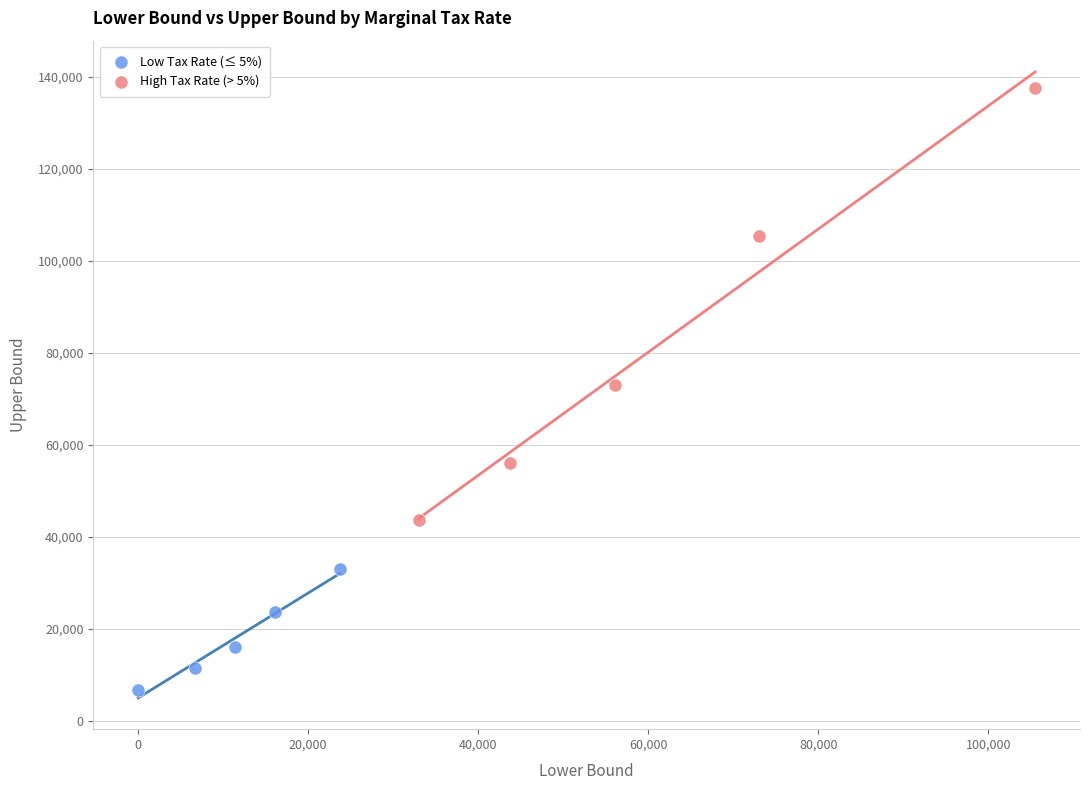

Which series has the widest spread of Y values?

High Tax Rate (> 5%)